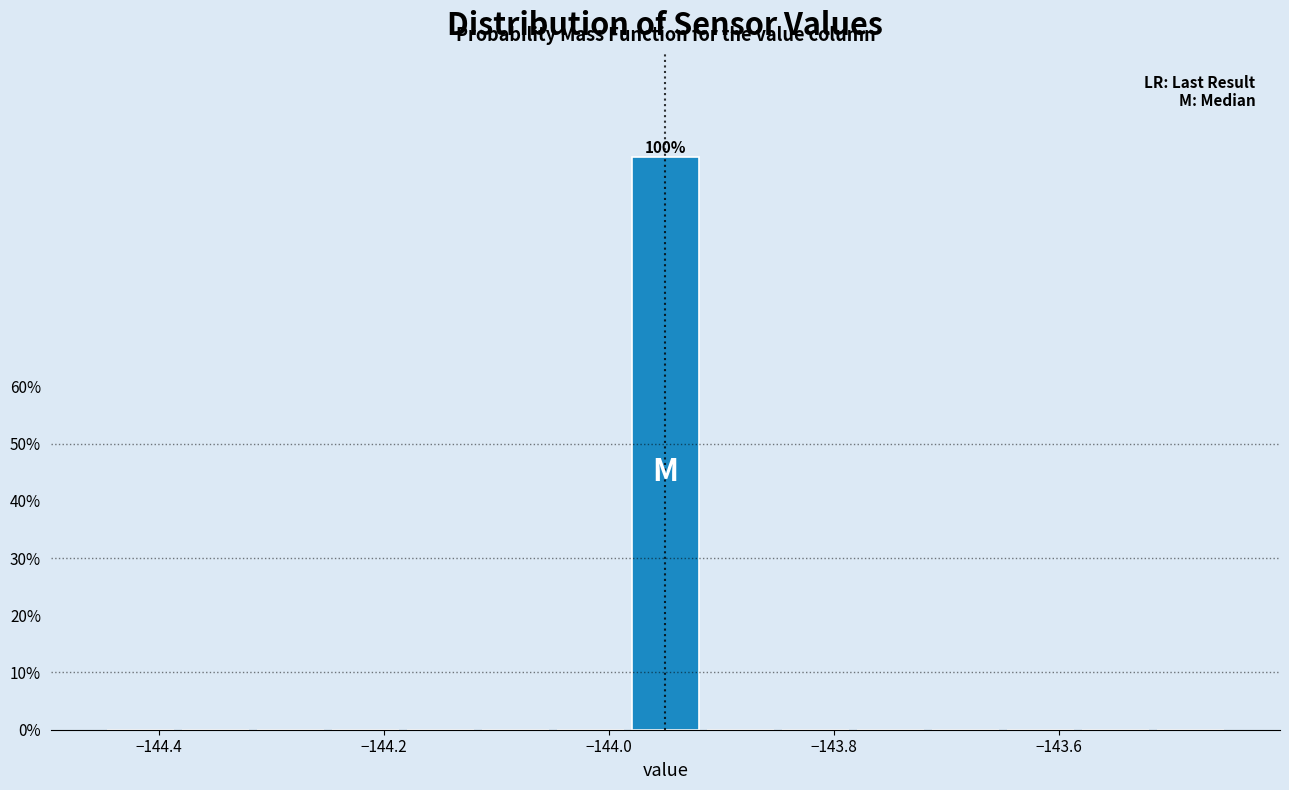

Read against the x-axis, roughly where is the centre of the tallest bar?

-143.94